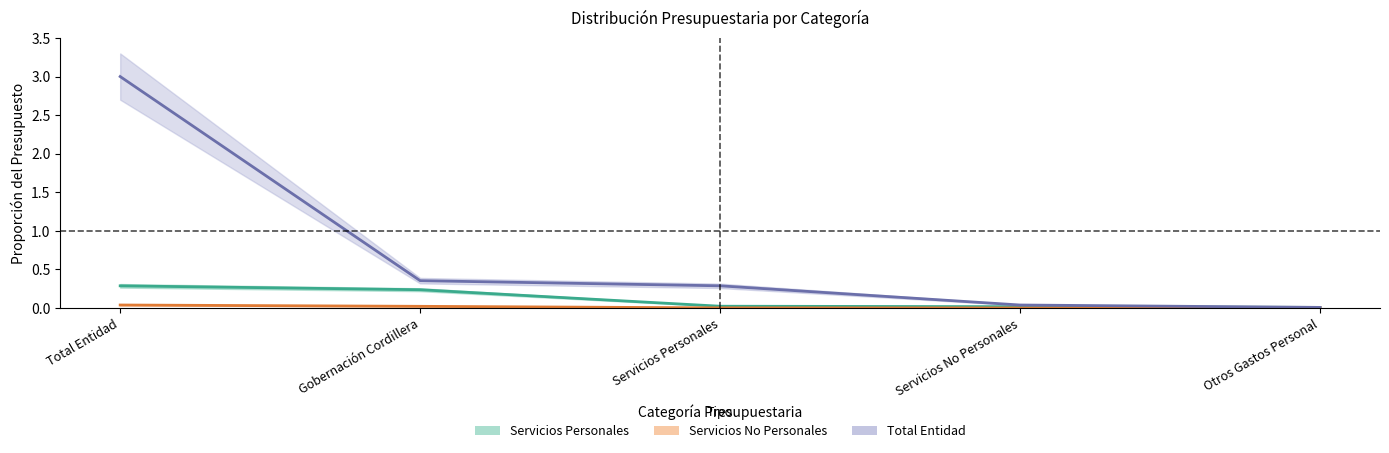

Reading left to right, transcribe all the data shown in this chart.

Servicios Personales: 0.3	0.2	0.0	0.0	0.0
Servicios No Personales: 0.0	0.0	0.0	0.0	0.0
Total Entidad: 3.0	0.4	0.3	0.0	0.0